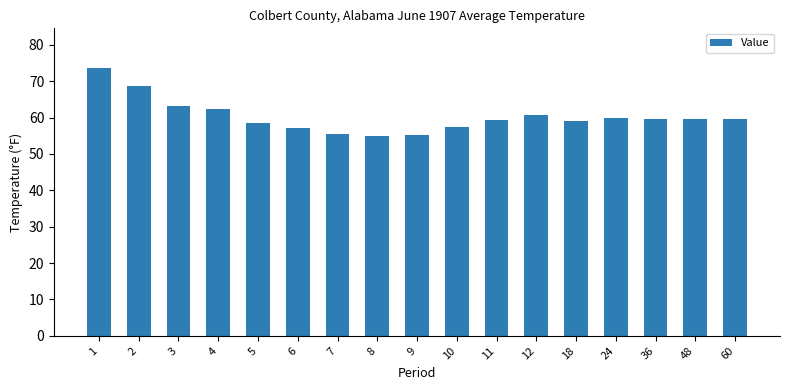

What is the difference between the second highest and second lowest values?

13.4